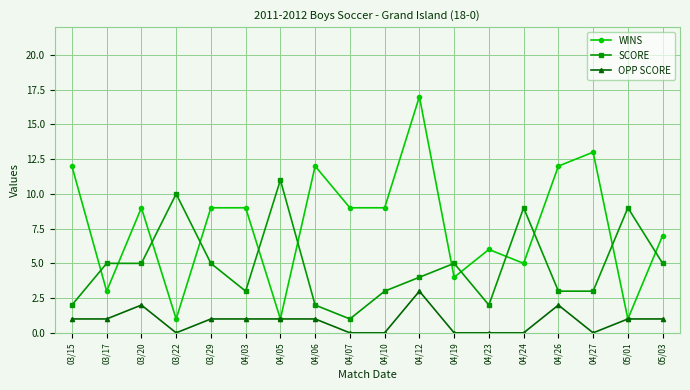

Rank the series by their maximum value, from lowest to highest.

OPP SCORE, SCORE, WINS